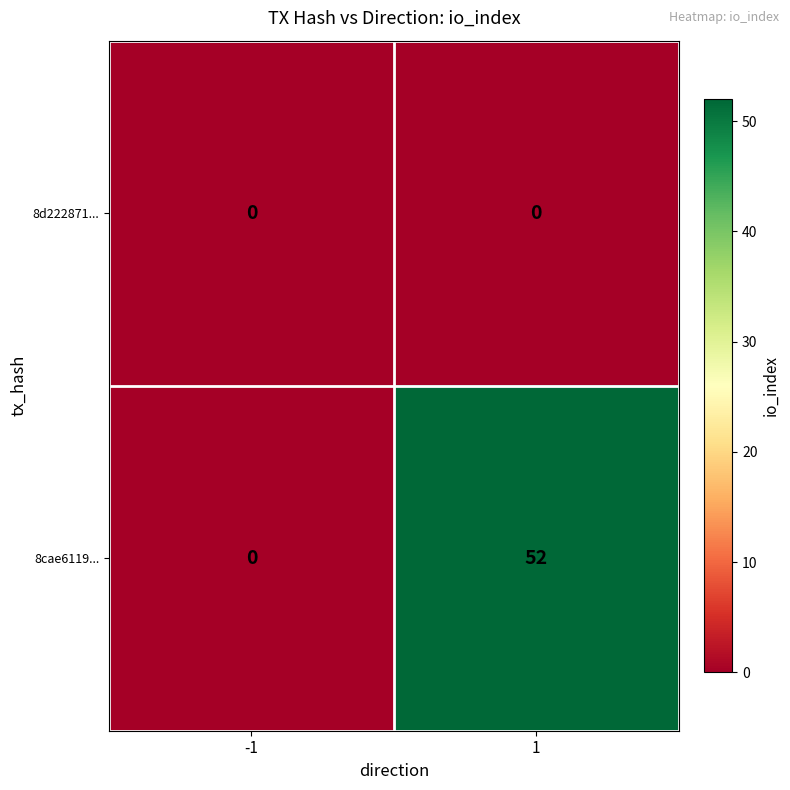

What is the total value across all series at 1?

52